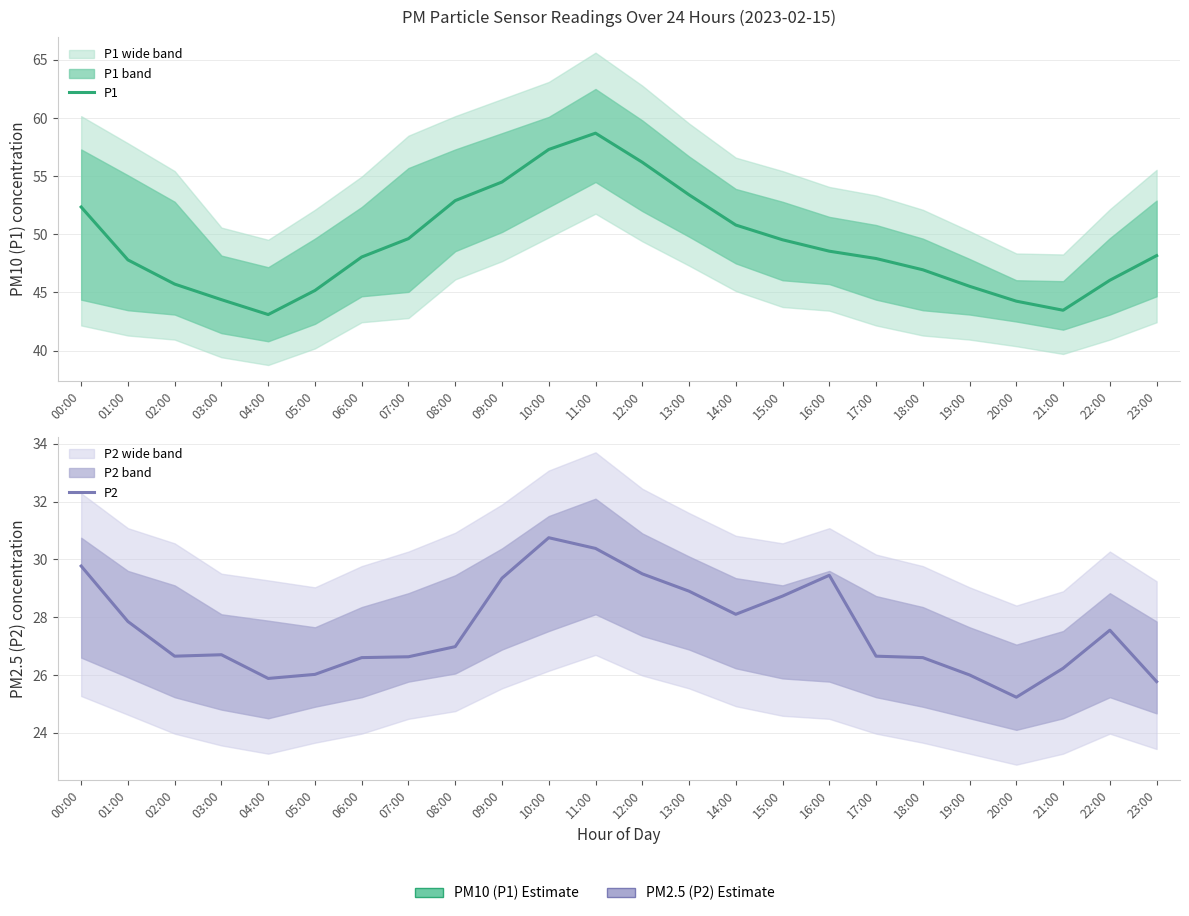

Rank the categories by P1 value from highest to lowest.

11:00, 10:00, 12:00, 09:00, 13:00, 08:00, 00:00, 14:00, 07:00, 15:00, 16:00, 23:00, 06:00, 17:00, 01:00, 18:00, 22:00, 02:00, 19:00, 05:00, 03:00, 20:00, 21:00, 04:00